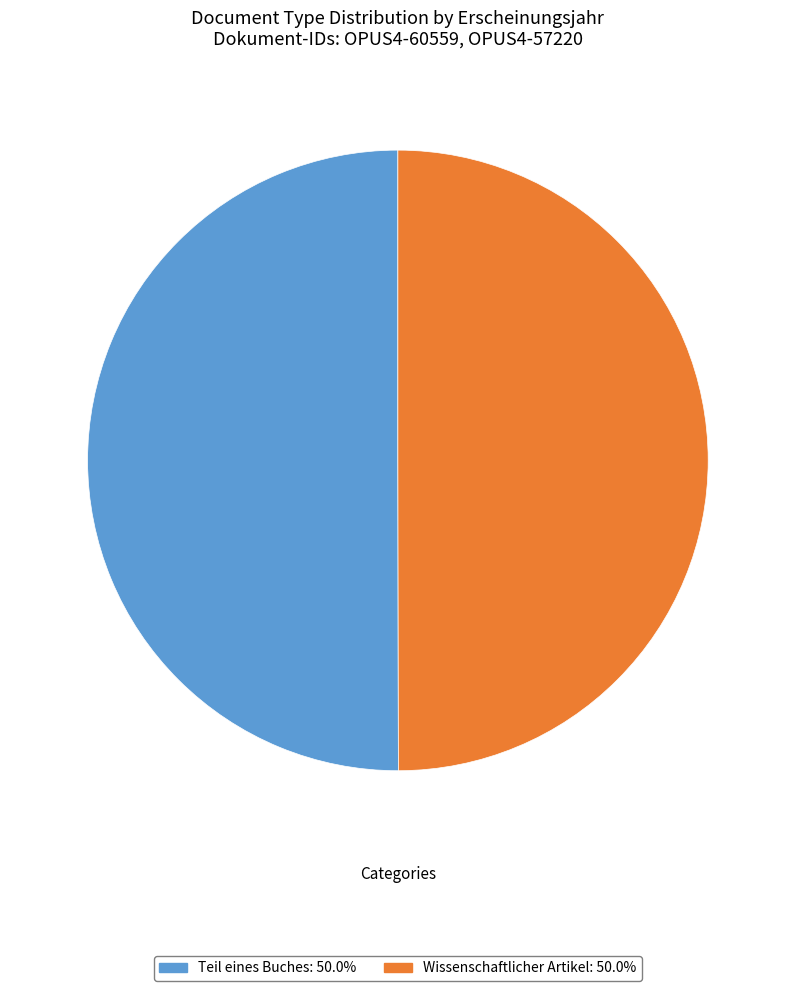

Approximately how many times larger is the value at Wissenschaftlicher Artikel: 50.0% compared to Teil eines Buches: 50.0%?

1.0